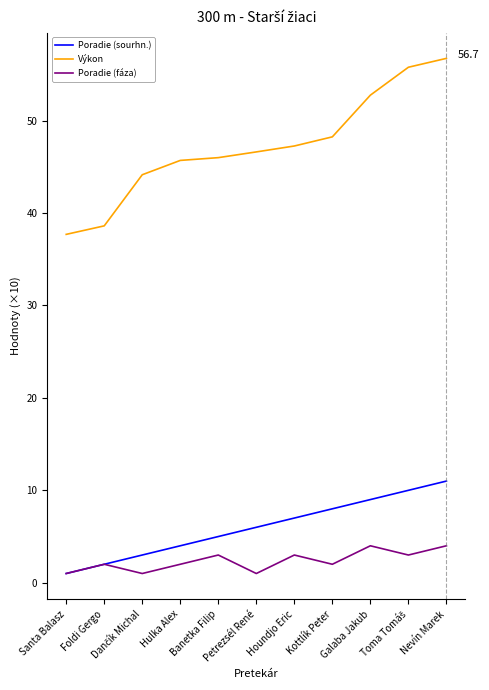

True or false: Výkon and Poradie (sourhn.) intersect in this chart.

False